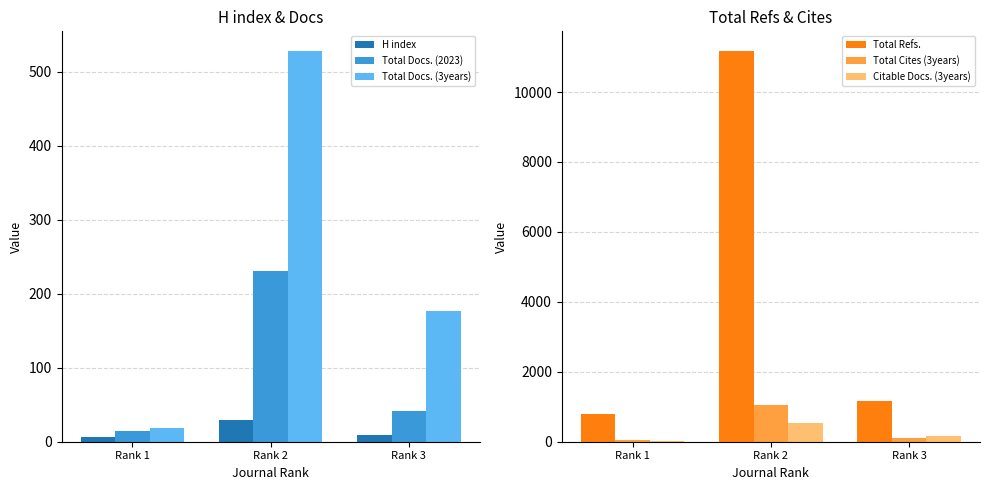

Which series has the largest total across all categories?

Total Refs.